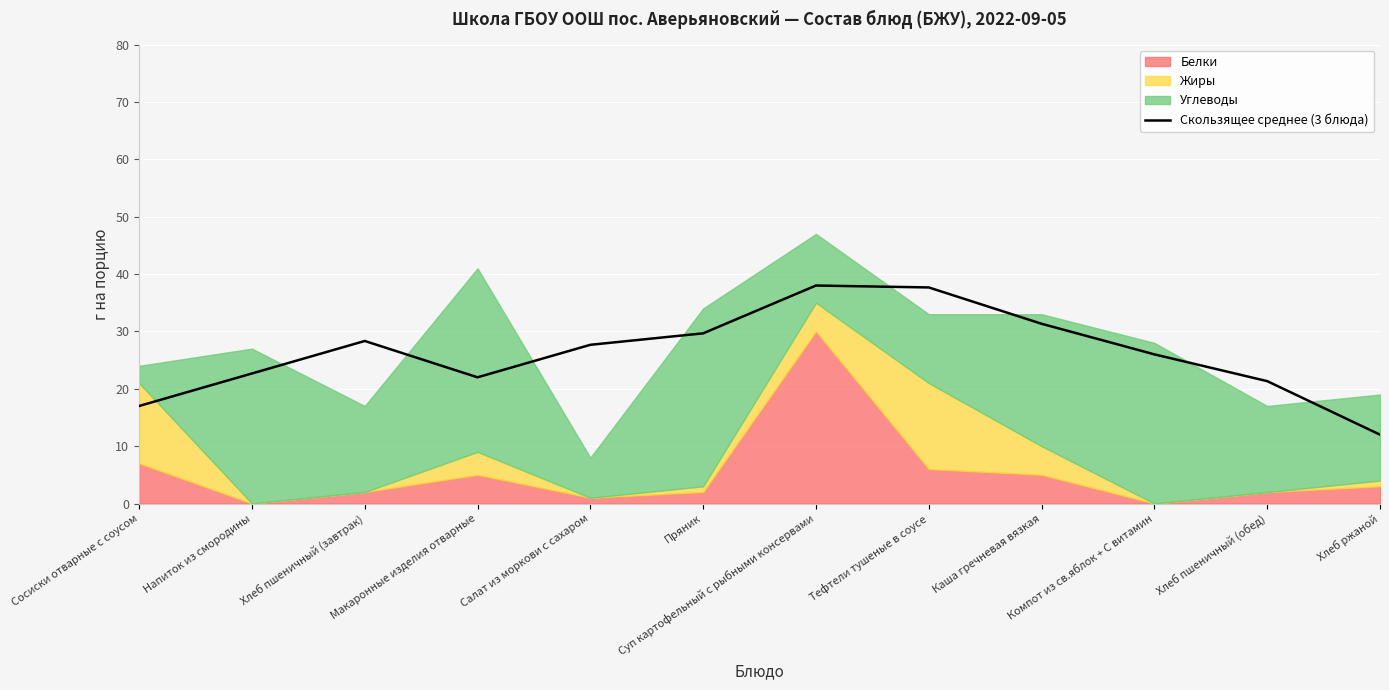

What is the minimum value shown in the chart?

12.0